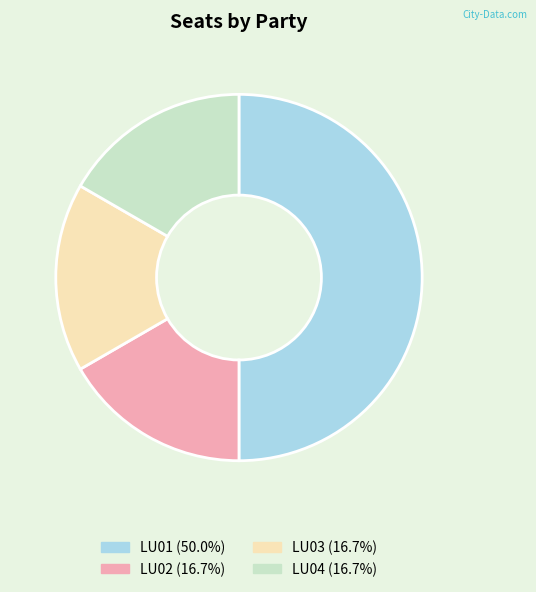

Combined, do LU01 and LU02 account for over 50%?

Yes